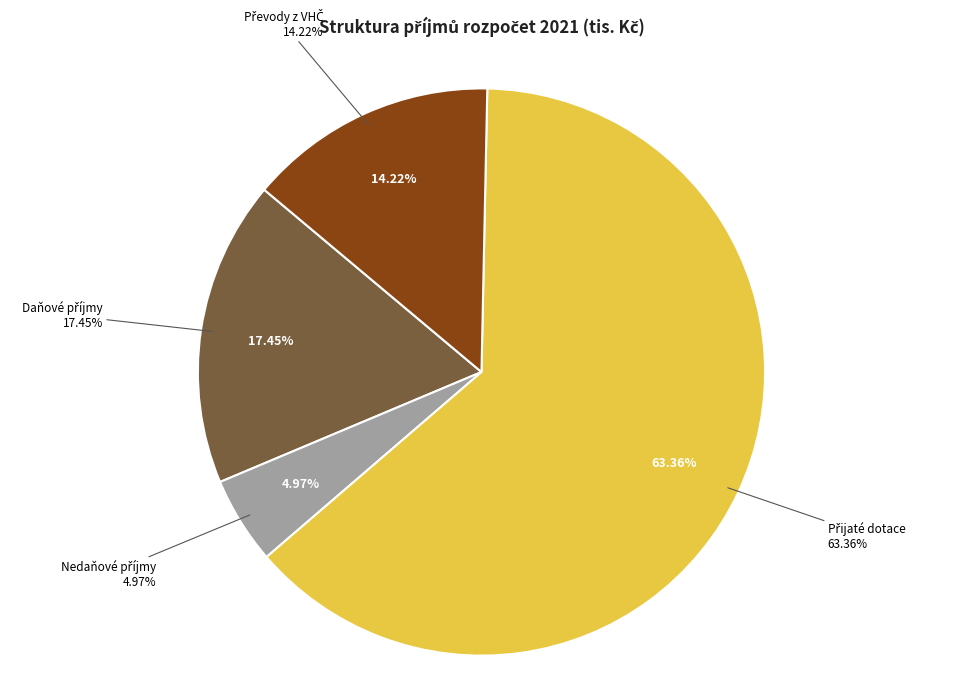

What is the ratio of the value at Daňové příjmy to the value at Převody z VHČ?

1.2